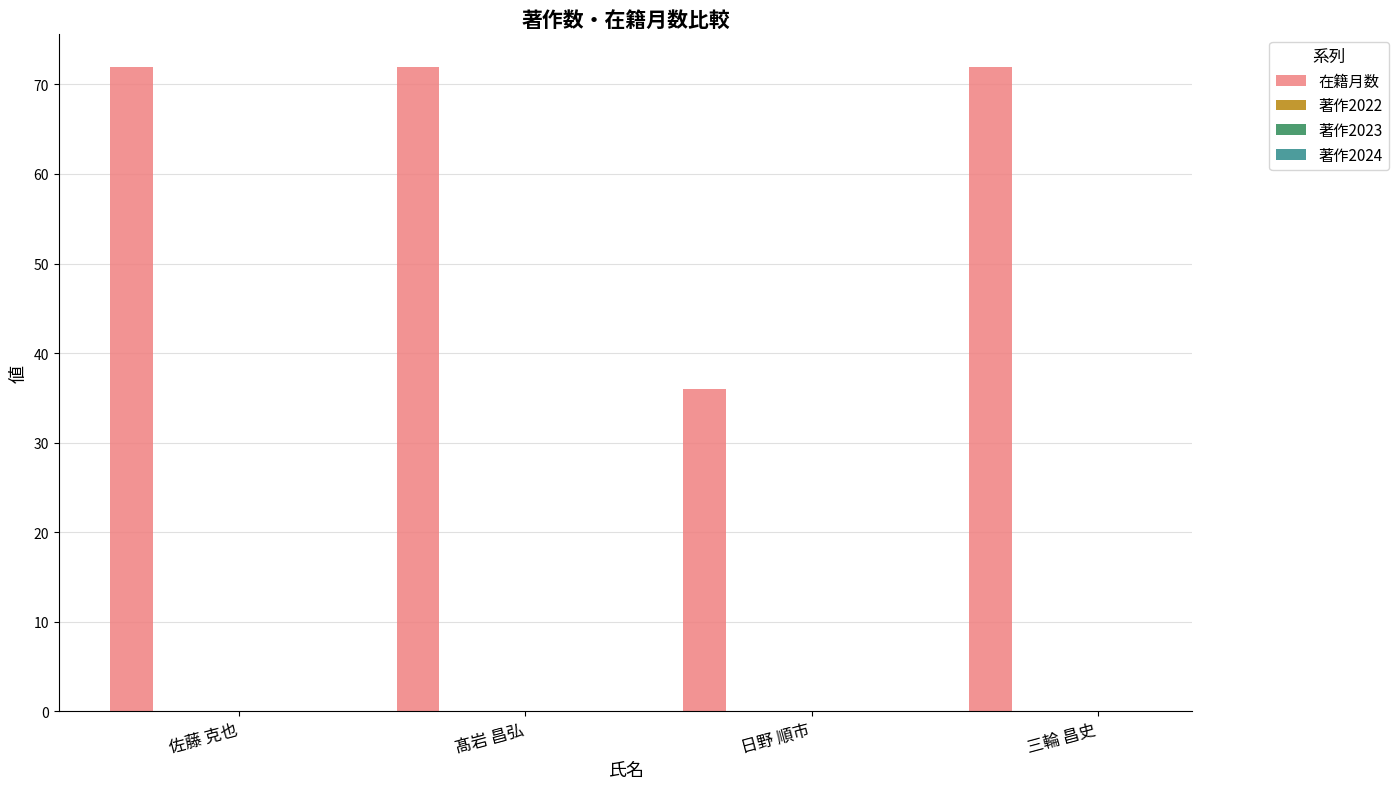

How many bars are there in total?

4